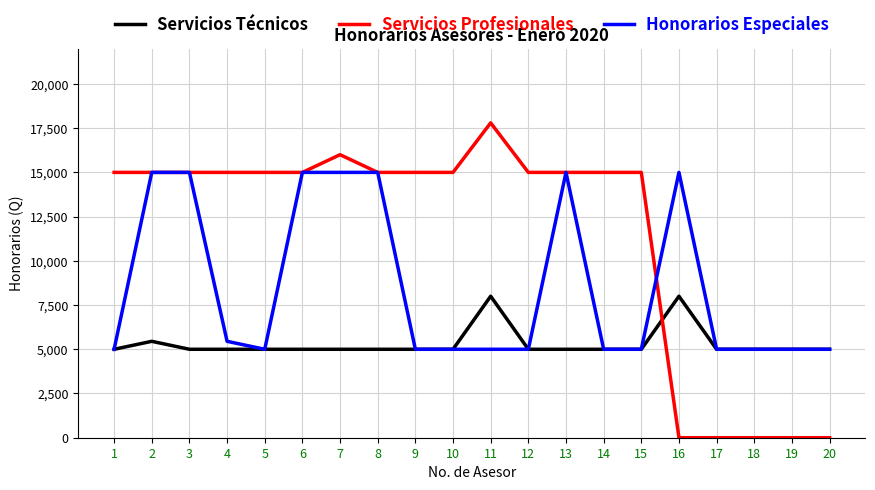

Which series changed the most between 11 and 18?

Servicios Profesionales